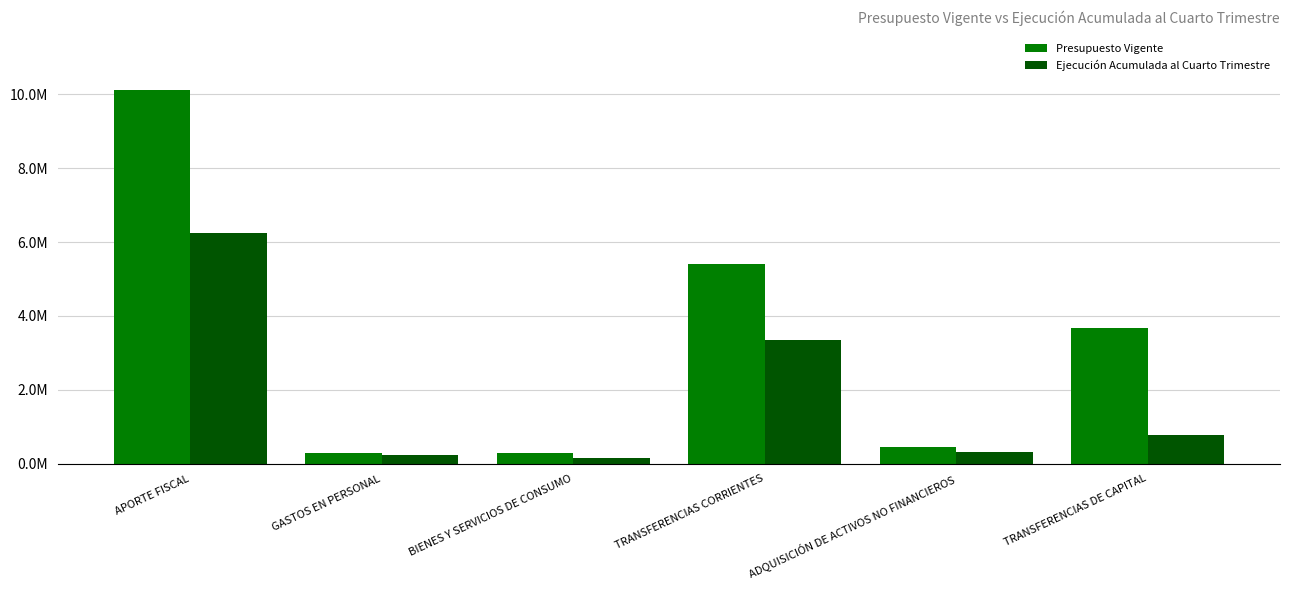

Which series has the largest total across all categories?

Presupuesto Vigente